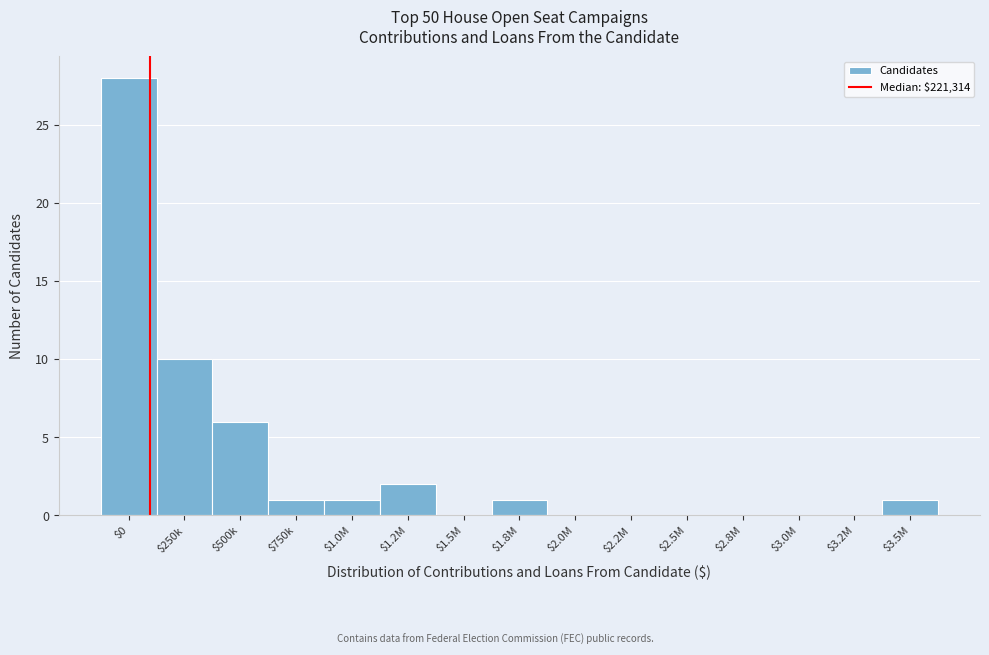

Where is the data nearest to the value 14?

$250k